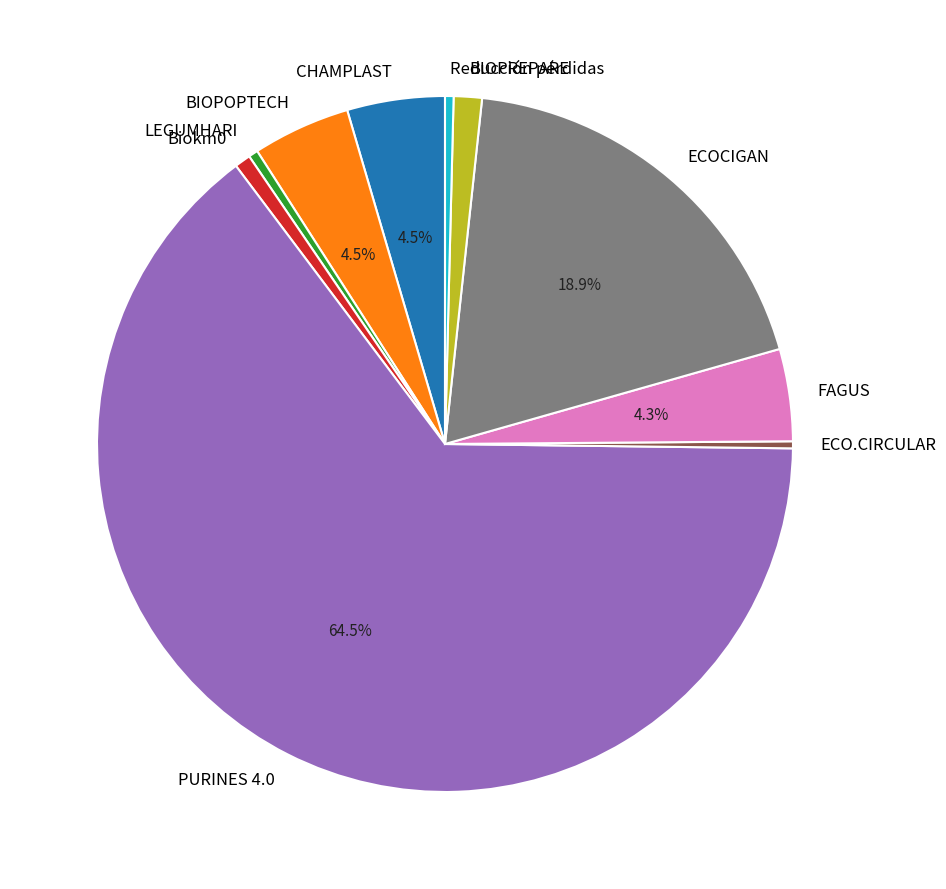

Is it true that FAGUS is 12% of the pie?

False